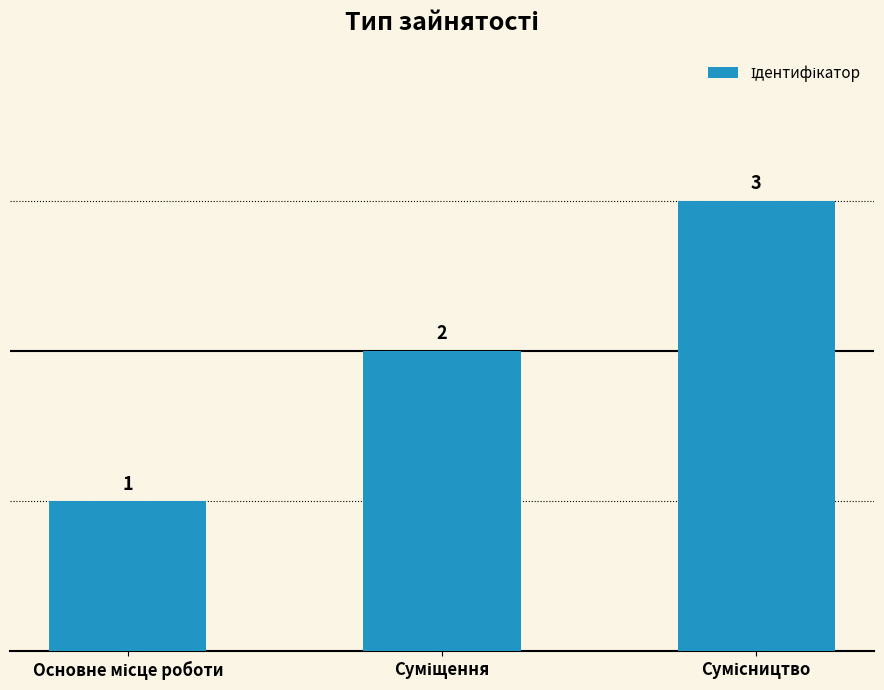

What is the sum of all values?

6